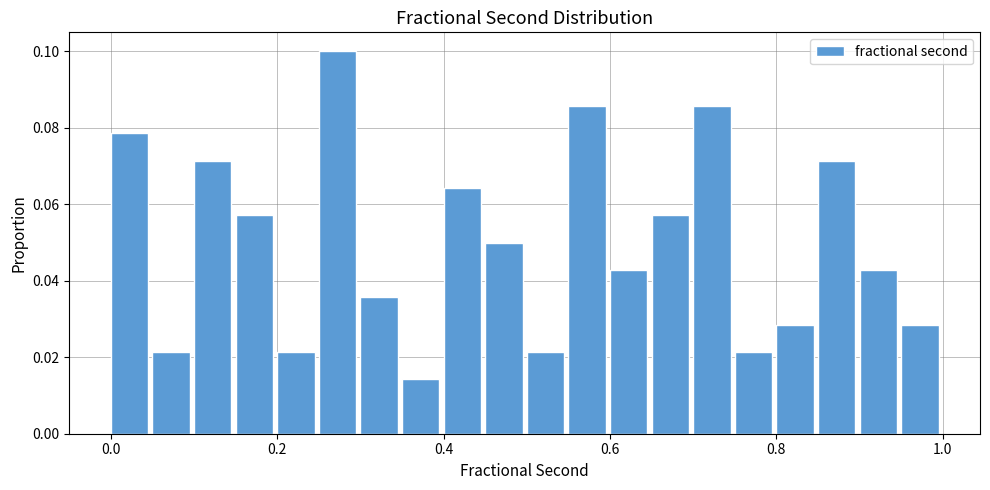

Around what value on the x-axis is the tallest bar? Give the approximate position of its centre, as read against the axis.

0.28